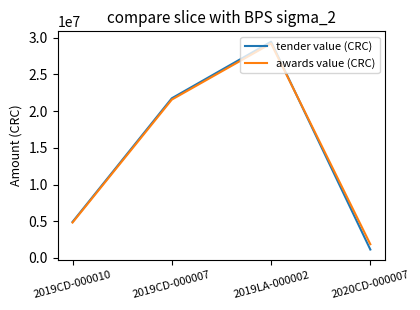

True or false: awards value (CRC) has a value of 1862000 at 2020CD-000007.

True